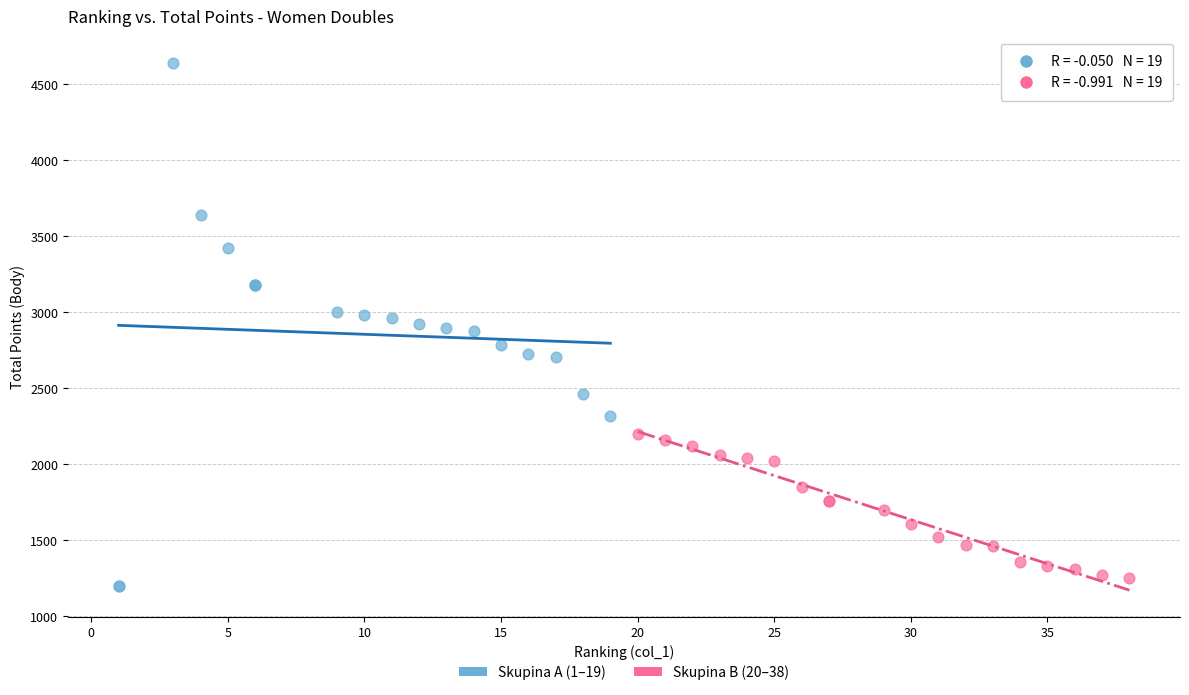

Which series has the widest spread of Y values?

Skupina A (1–19)